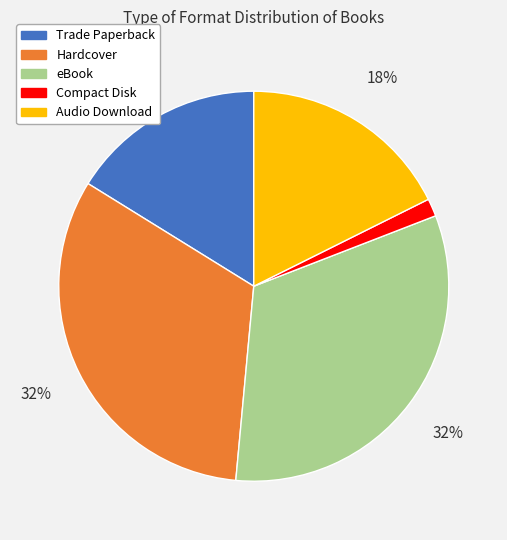

Which category has the smallest portion of the pie?

Compact Disk